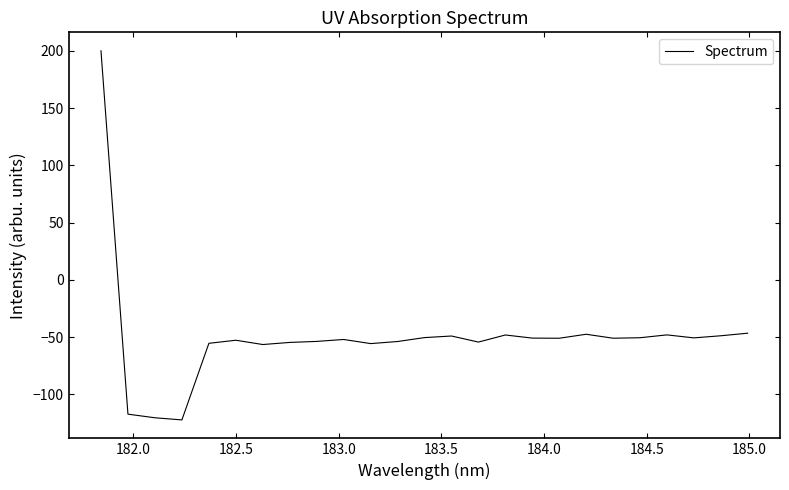

What is the minimum value shown in the chart?

-122.3